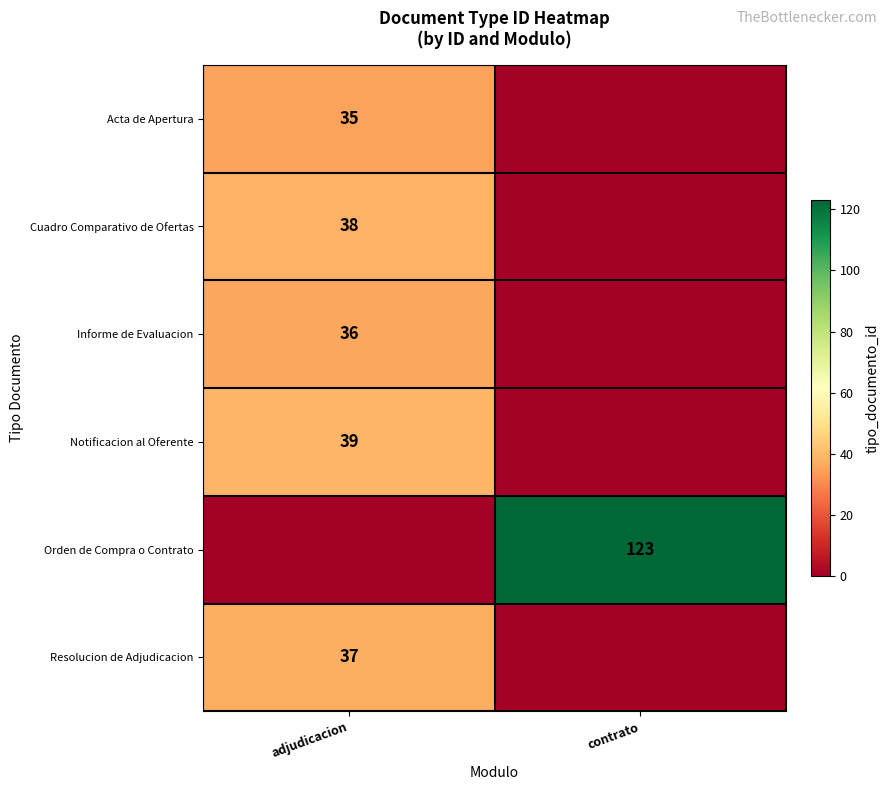

Count the number of categories in the chart.

2